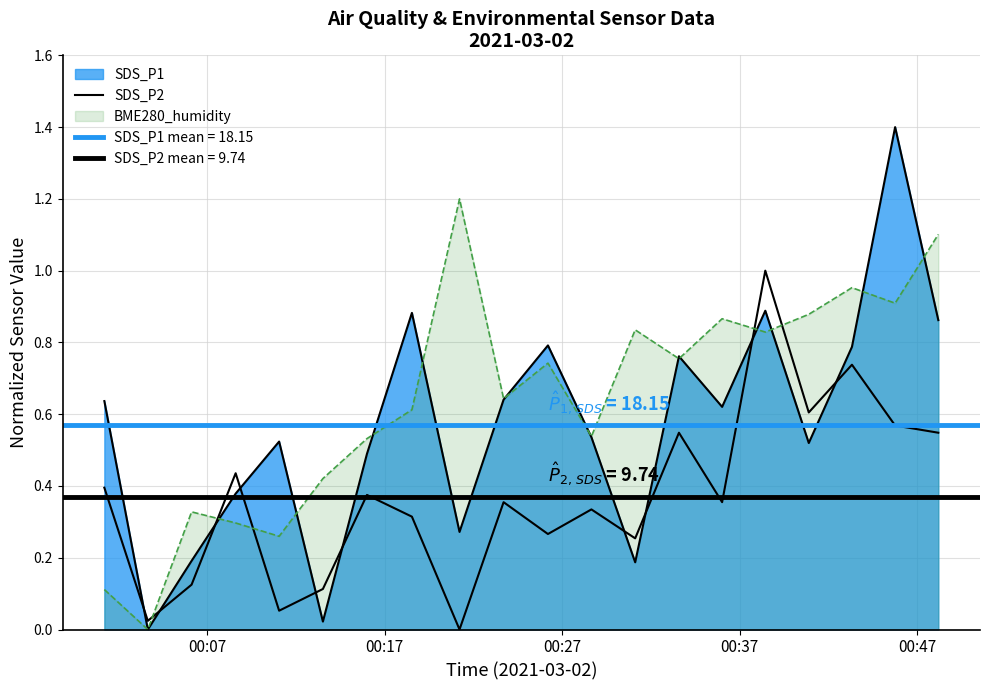

How many data points does each series have?

20